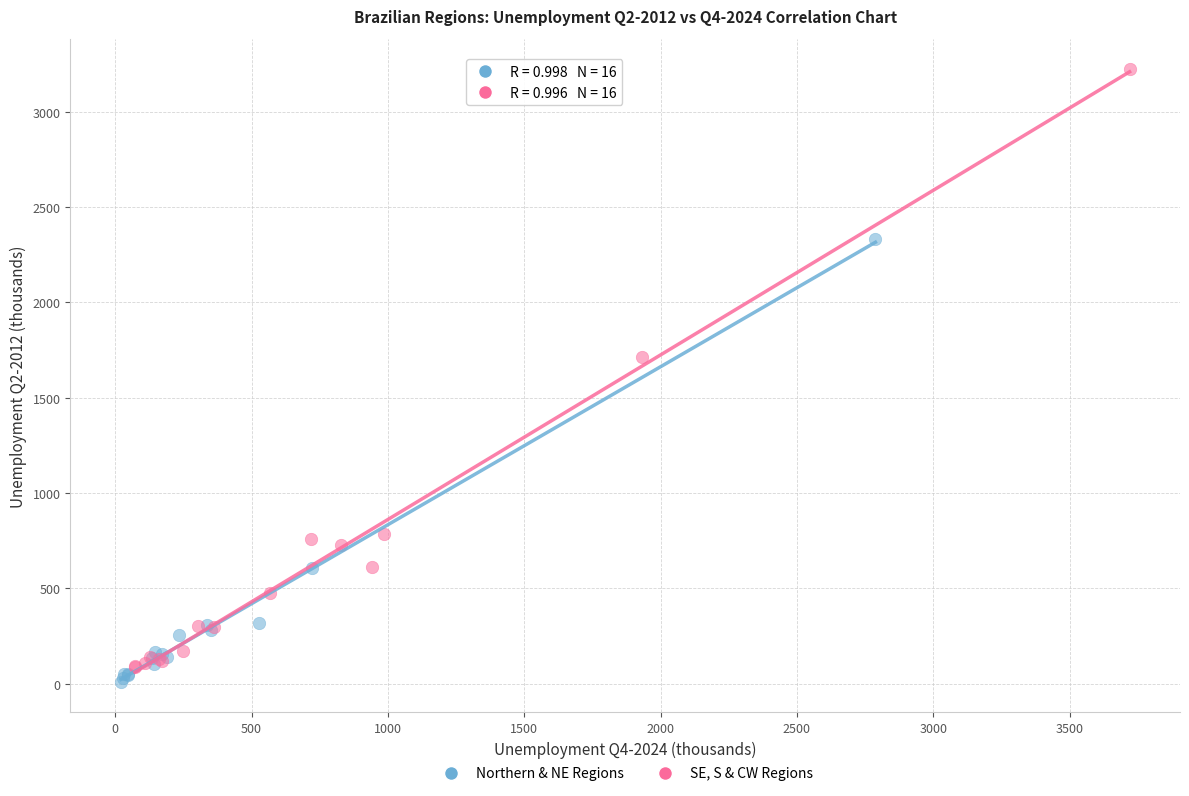

Which series reaches the maximum Y coordinate?

SE, S & CW Regions